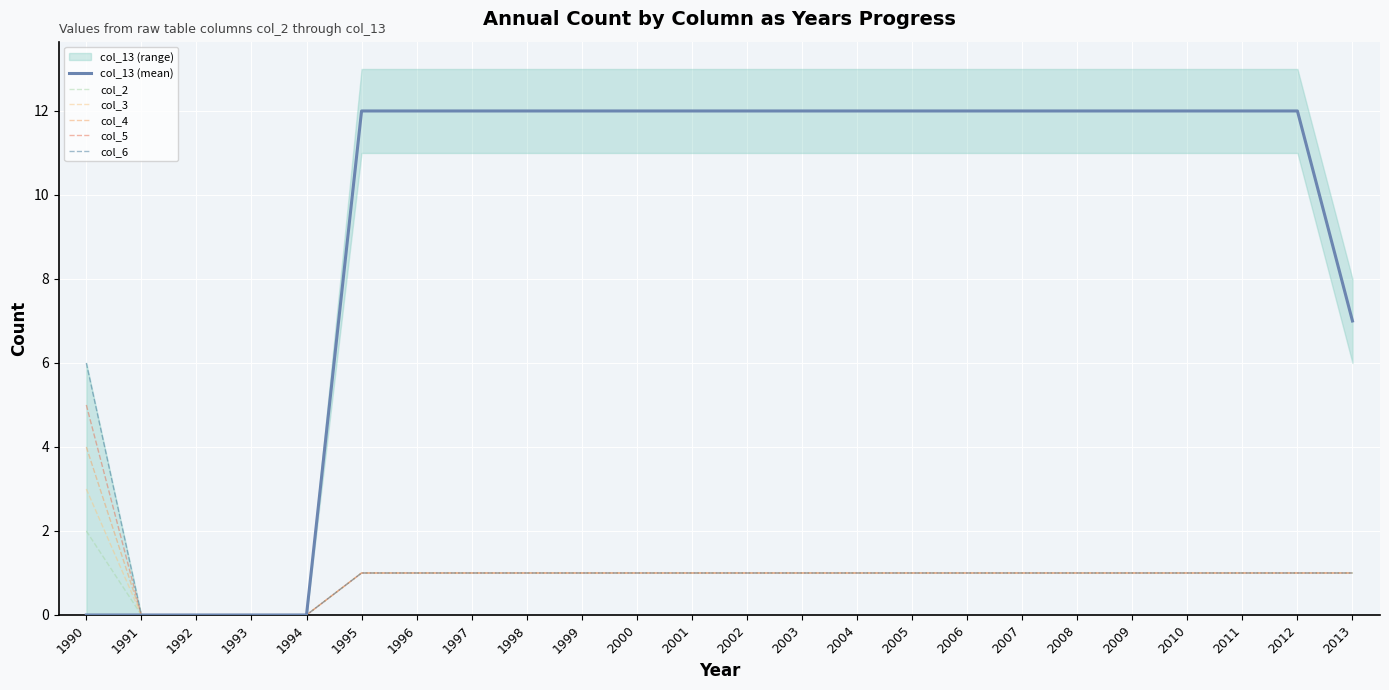

True or false: col_3 and col_6 intersect in this chart.

False